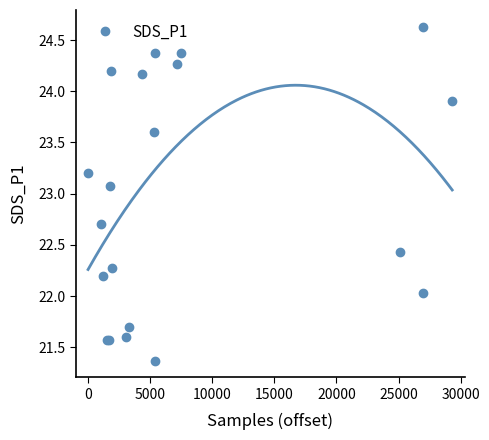

True or false: SDS_P1 has more than 1 points higher than both neighbors.

True